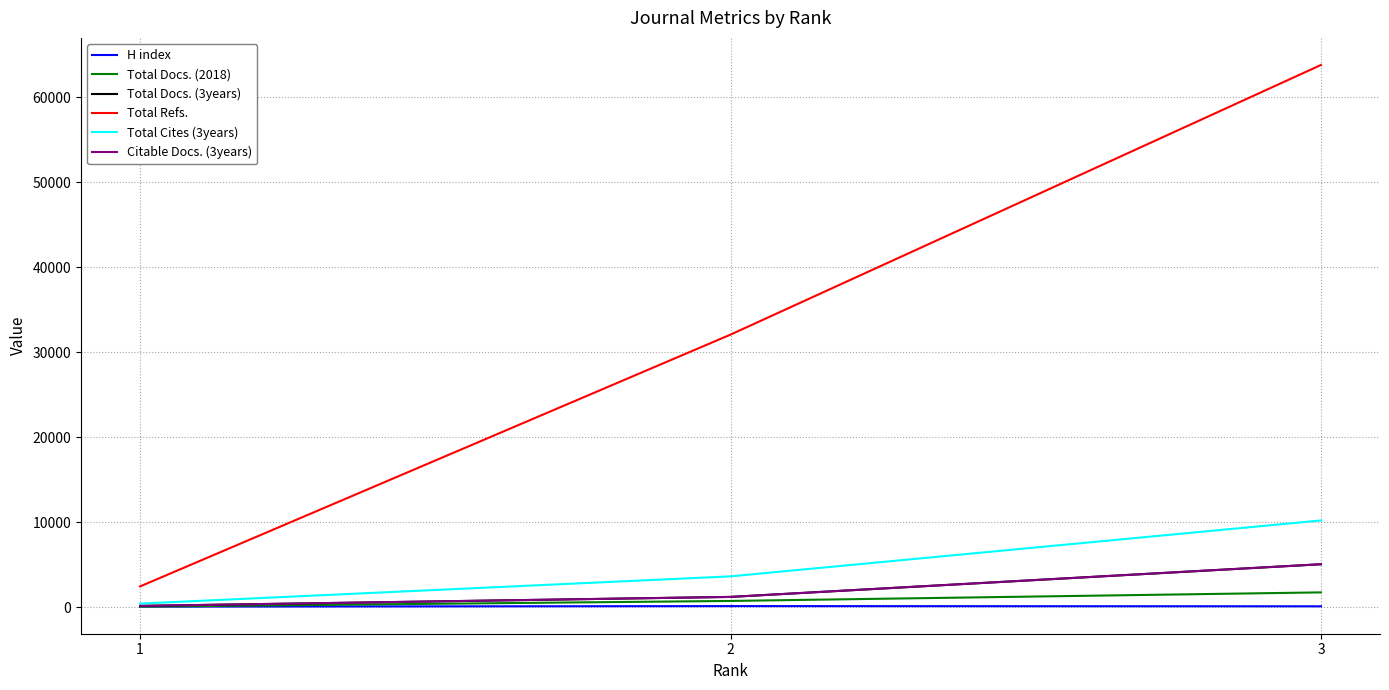

Which series changed the most between 2 and 3?

Total Refs.